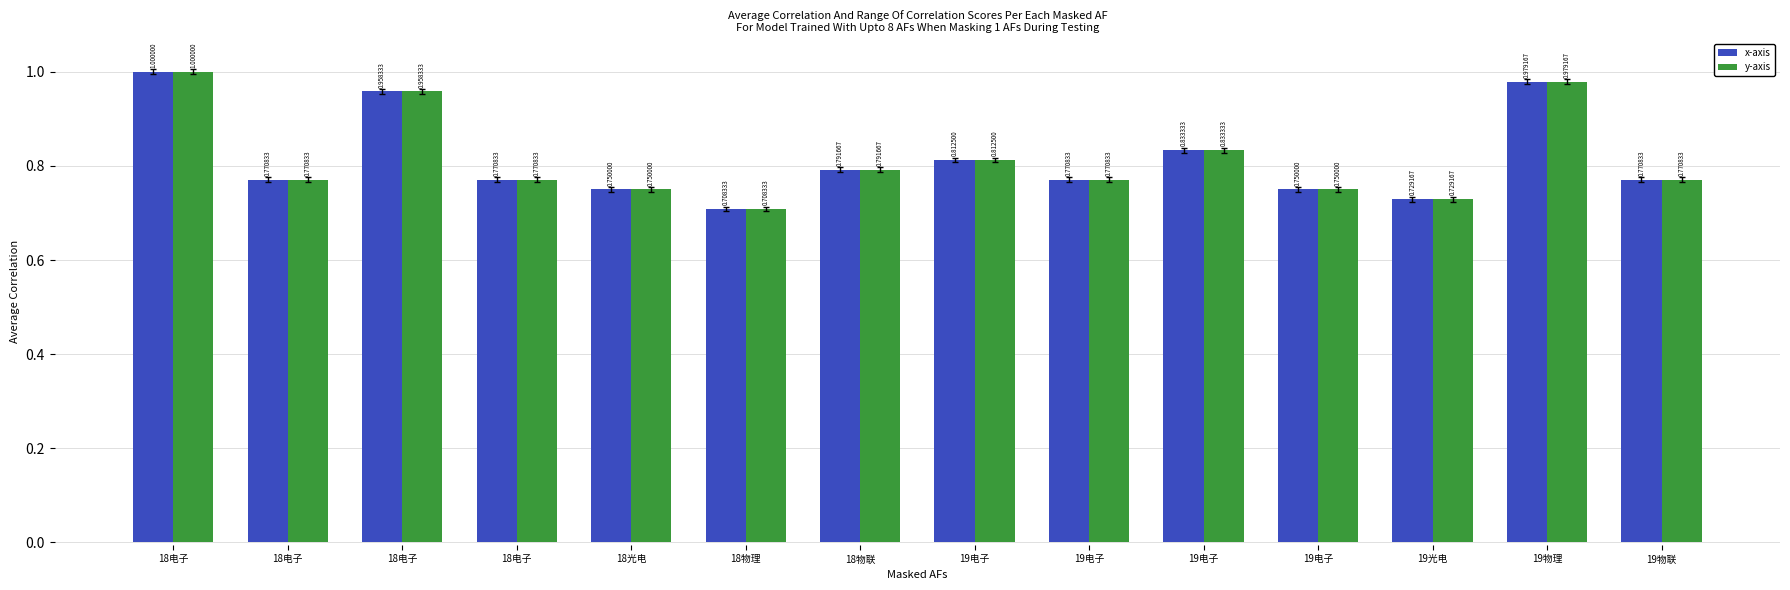

How many bars are there in each group?

2